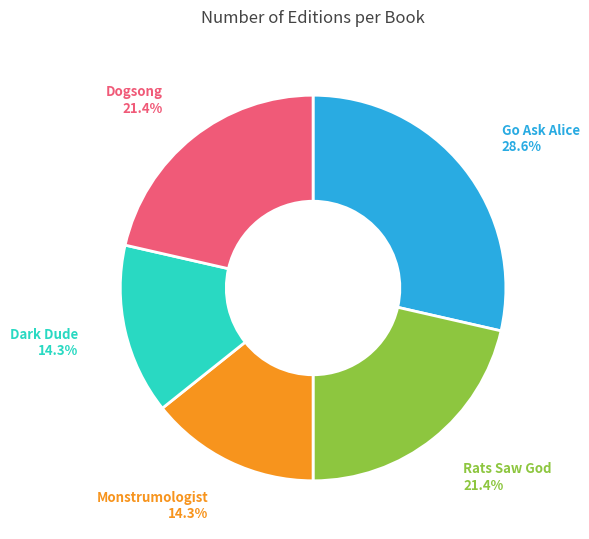

Between Go Ask Alice and Rats Saw God, which is larger?

Go Ask Alice